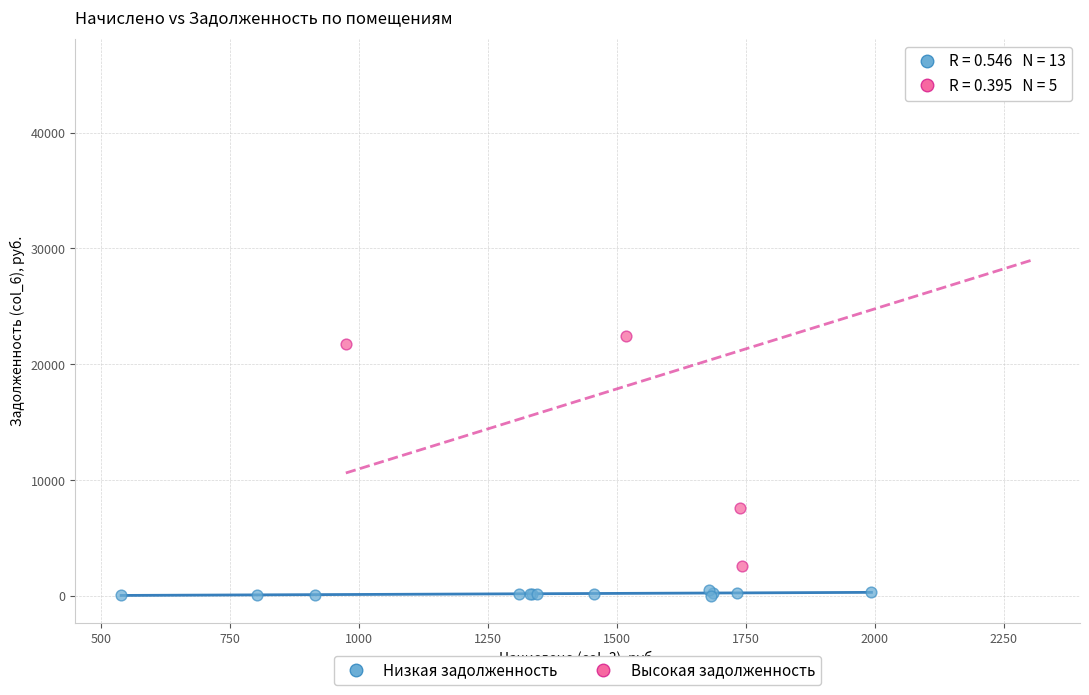

Which series reaches the maximum Y coordinate?

Высокая задолженность